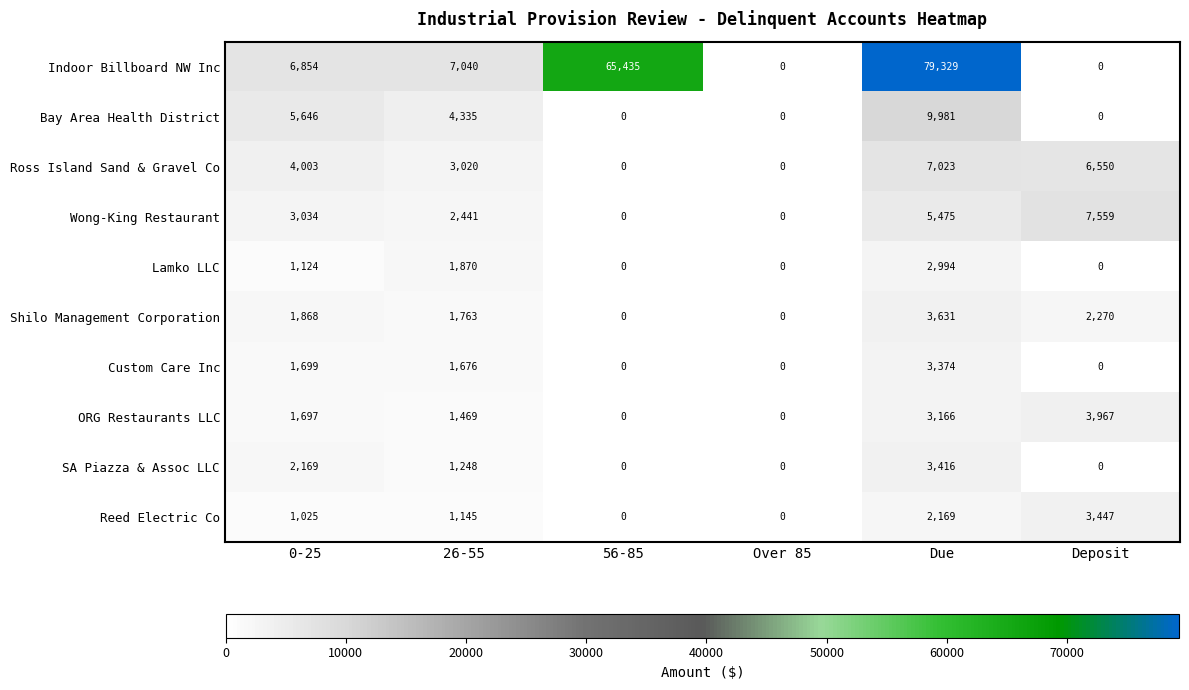

Is it true that SA Piazza & Assoc LLC equals 3416 at Due?

True